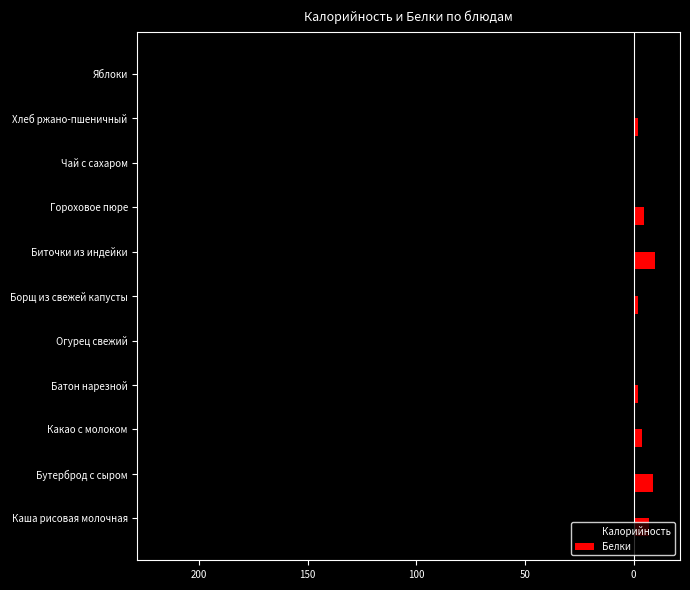

What are all the series names shown in the legend?

Калорийность, Белки